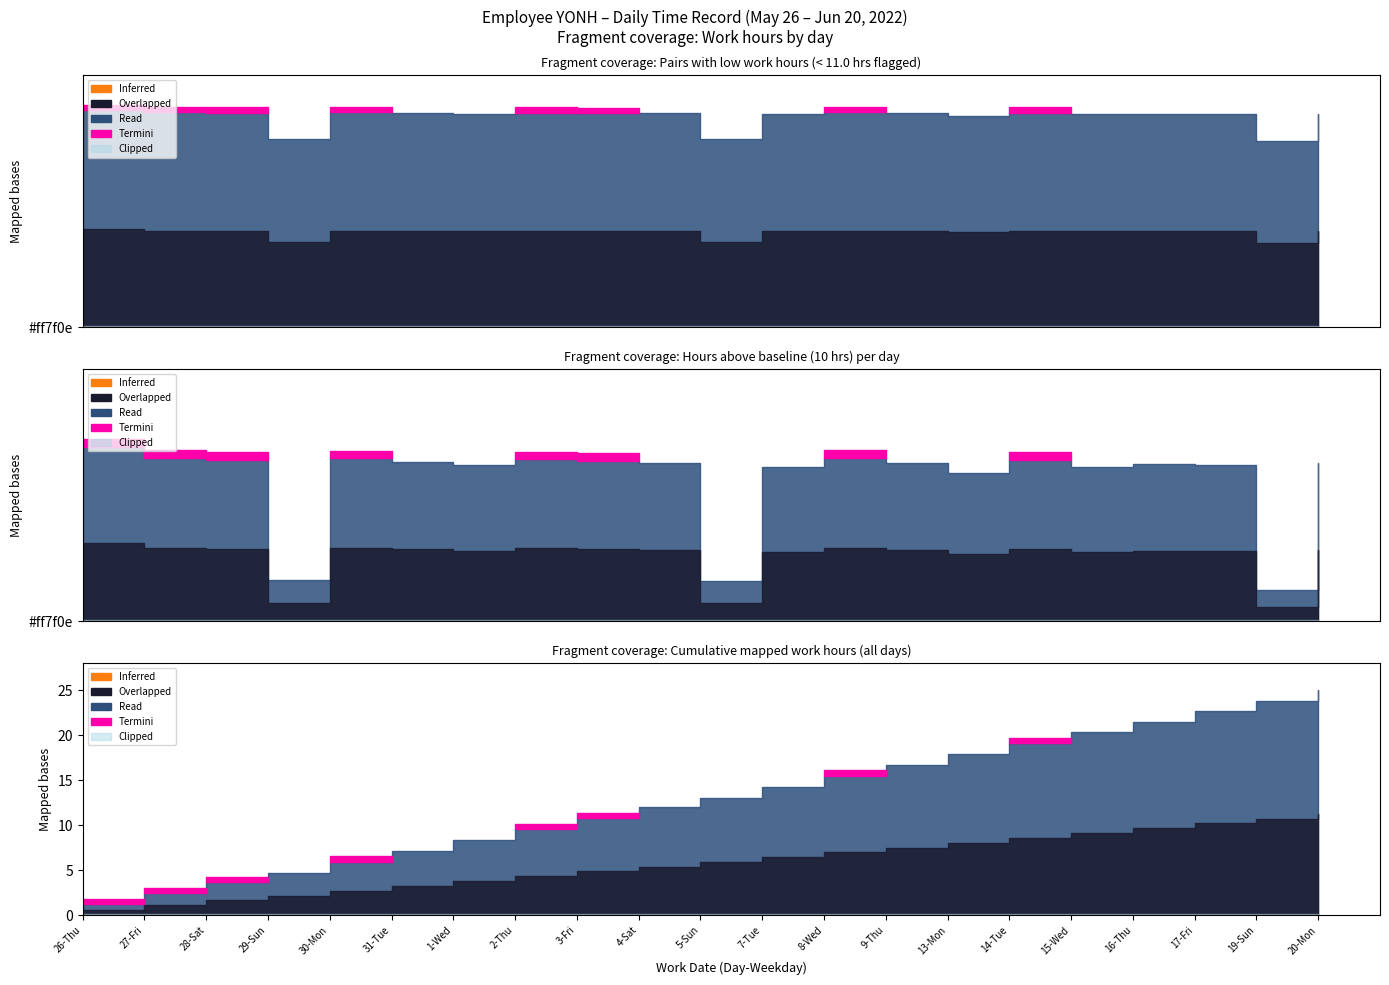

Which label corresponds to the largest value in the chart?

26-Thu